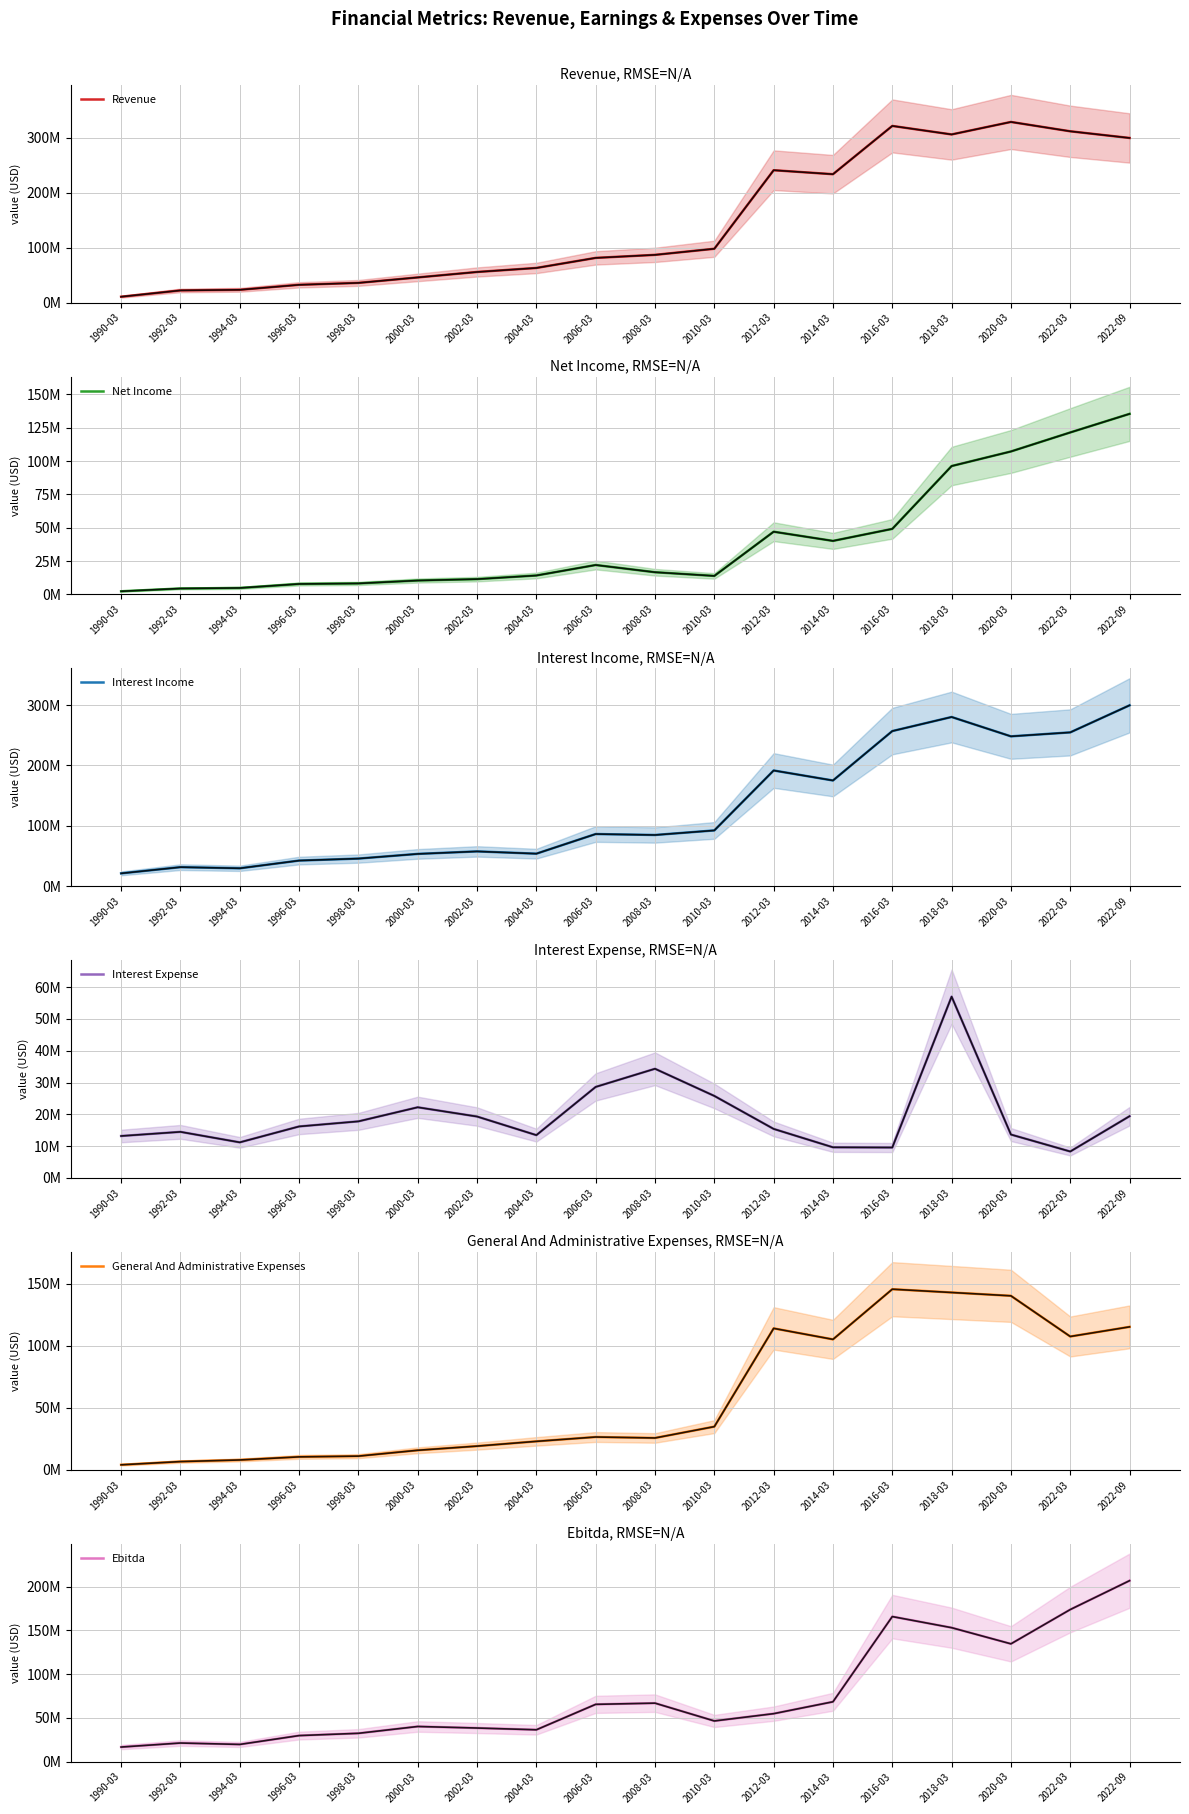

The Interest Income series shows 57605000 at 2002-03. True or false?

True